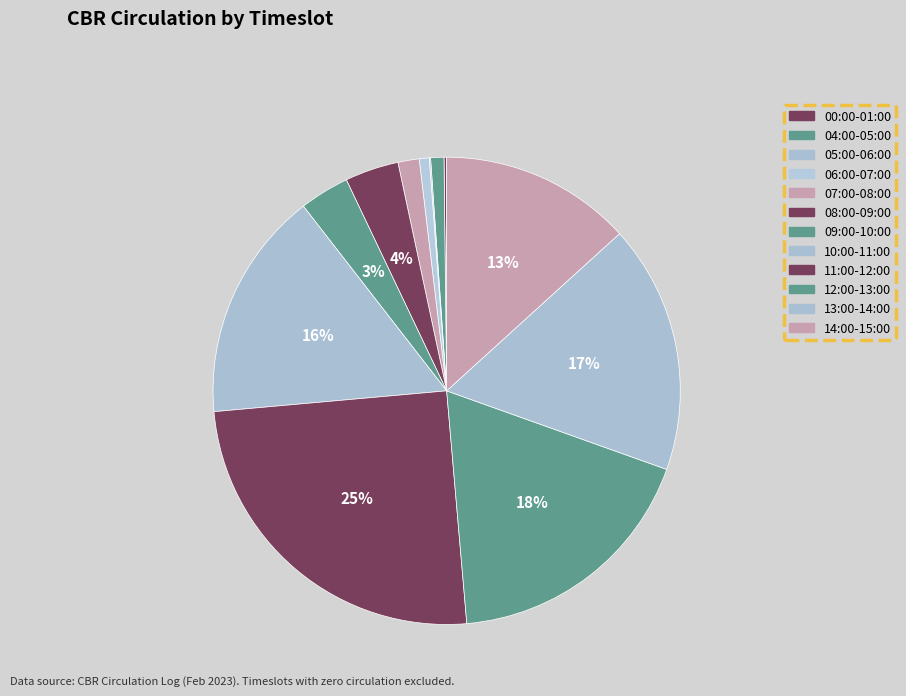

To the nearest percent, what is the average slice percentage?

8%